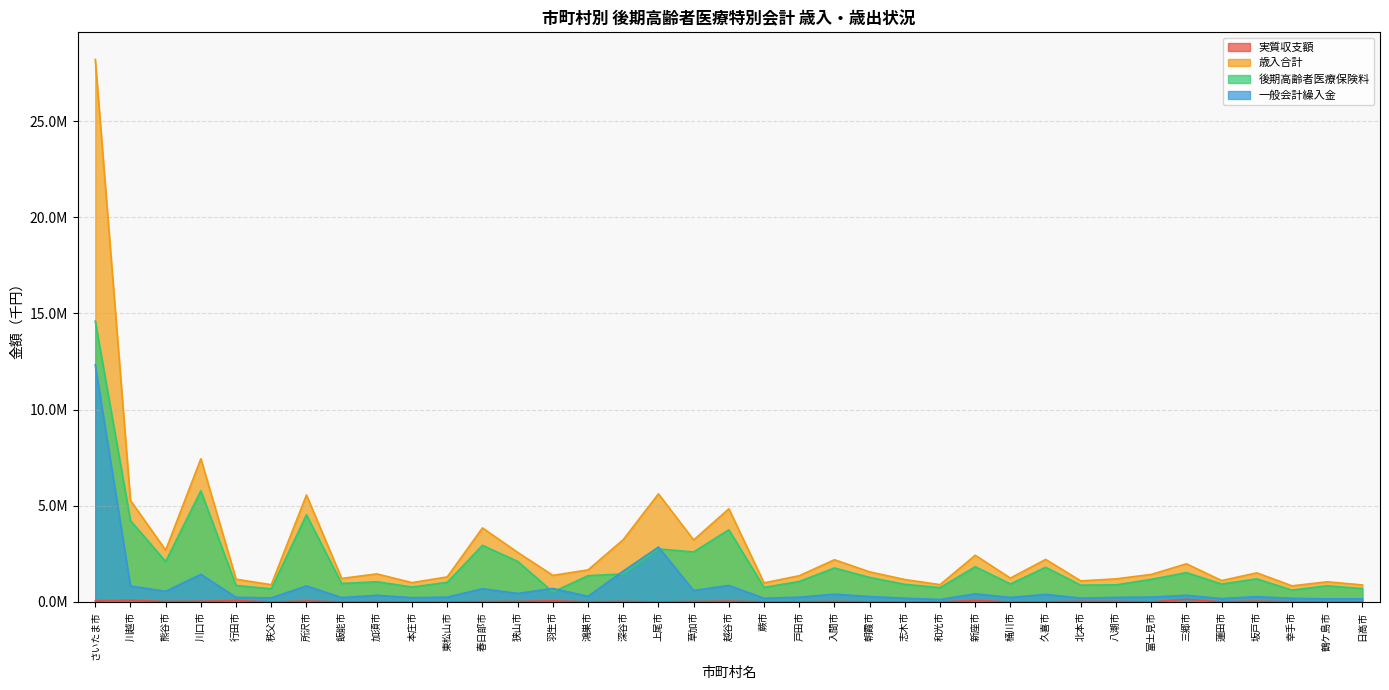

The value of 実質収支額 at 狭山市 is 40267. True or false?

False